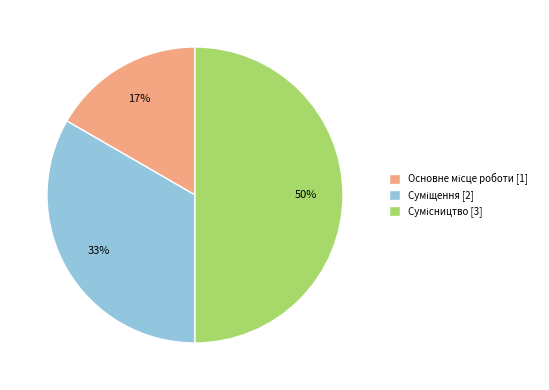

How many segments does this pie chart have?

3